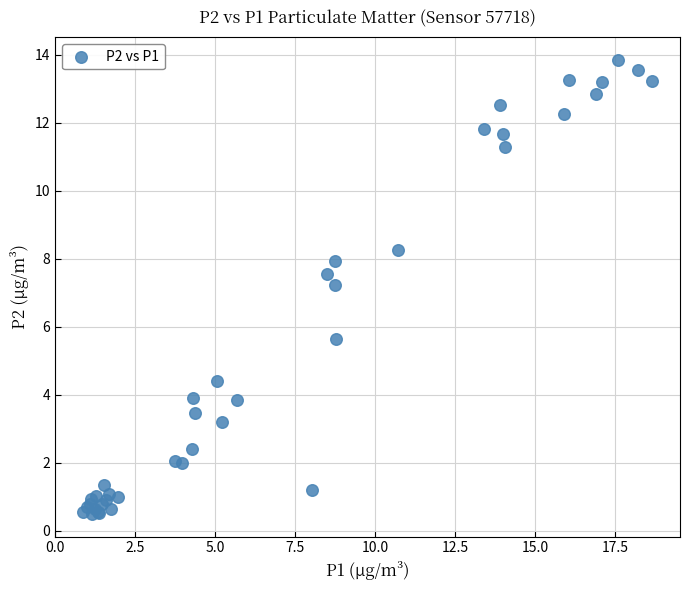

What Y value in the scatter plot is closest to 7?

7.2